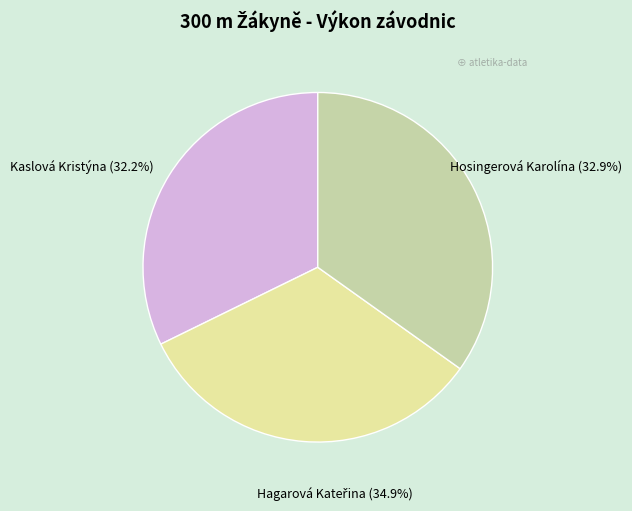

Rank the categories by value from highest to lowest.

Hagarová Kateřina, Hosingerová Karolína, Kaslová Kristýna